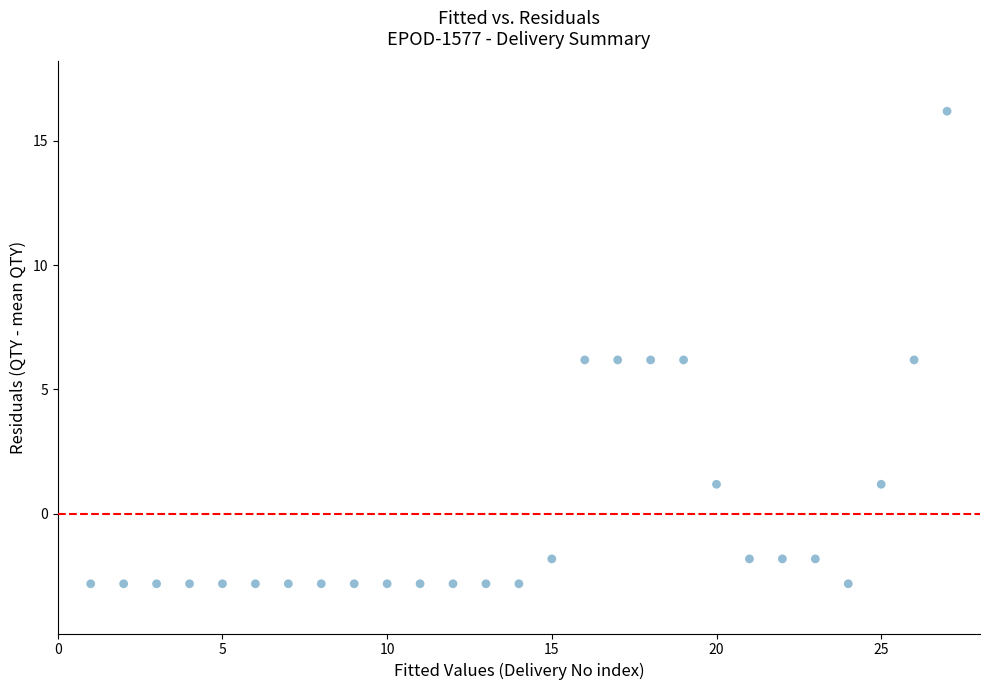

What is the range of X values (max minus min)?

26.0